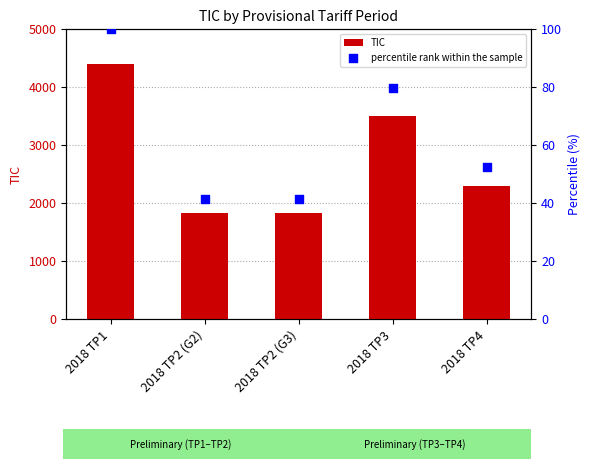

Which series reaches the minimum Y coordinate?

percentile rank within the sample